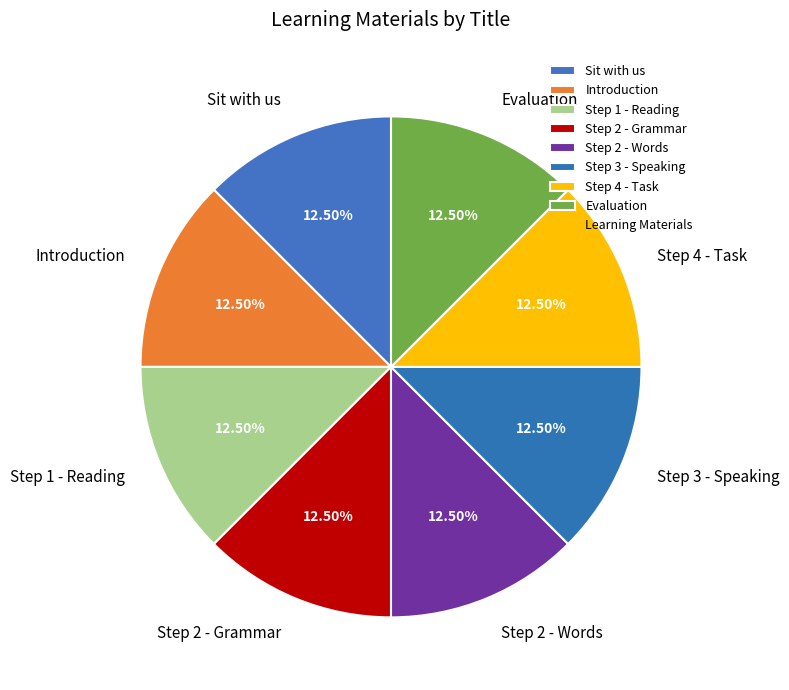

Approximately how many times larger is the value at Introduction compared to Evaluation?

1.0